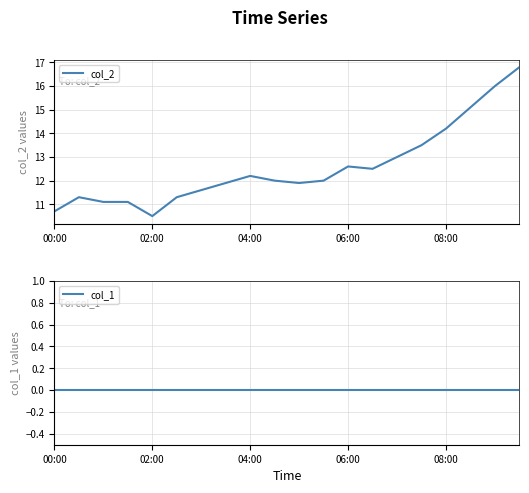

The value of col_2 at 08:00 is 5.2. True or false?

False